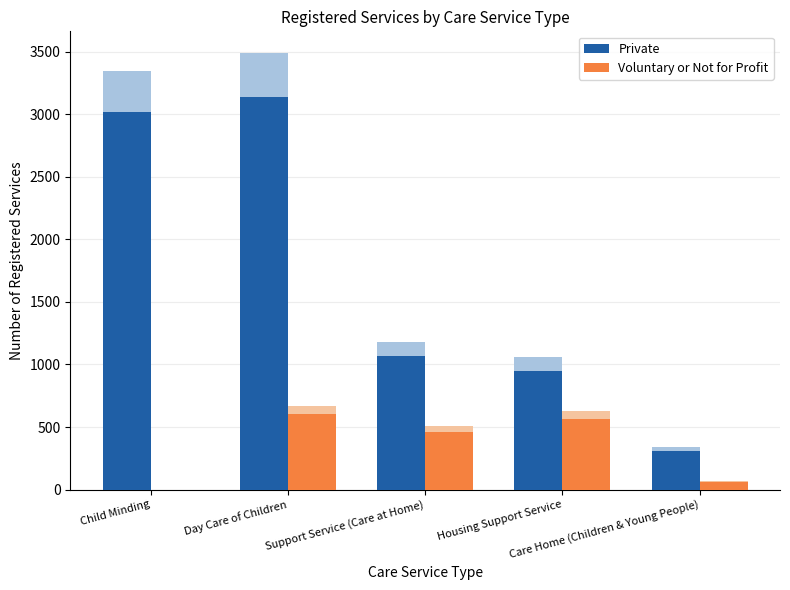

Reading left to right, what are all the values shown in this chart?

Private: Child Minding=3015.0	Day Care of Children=3140.1	Support Service (Care at Home)=1064.7	Housing Support Service=951.3	Care Home (Children & Young People)=307.8
Voluntary or Not for Profit: Child Minding=0.0	Day Care of Children=601.2	Support Service (Care at Home)=457.2	Housing Support Service=566.1	Care Home (Children & Young People)=63.0